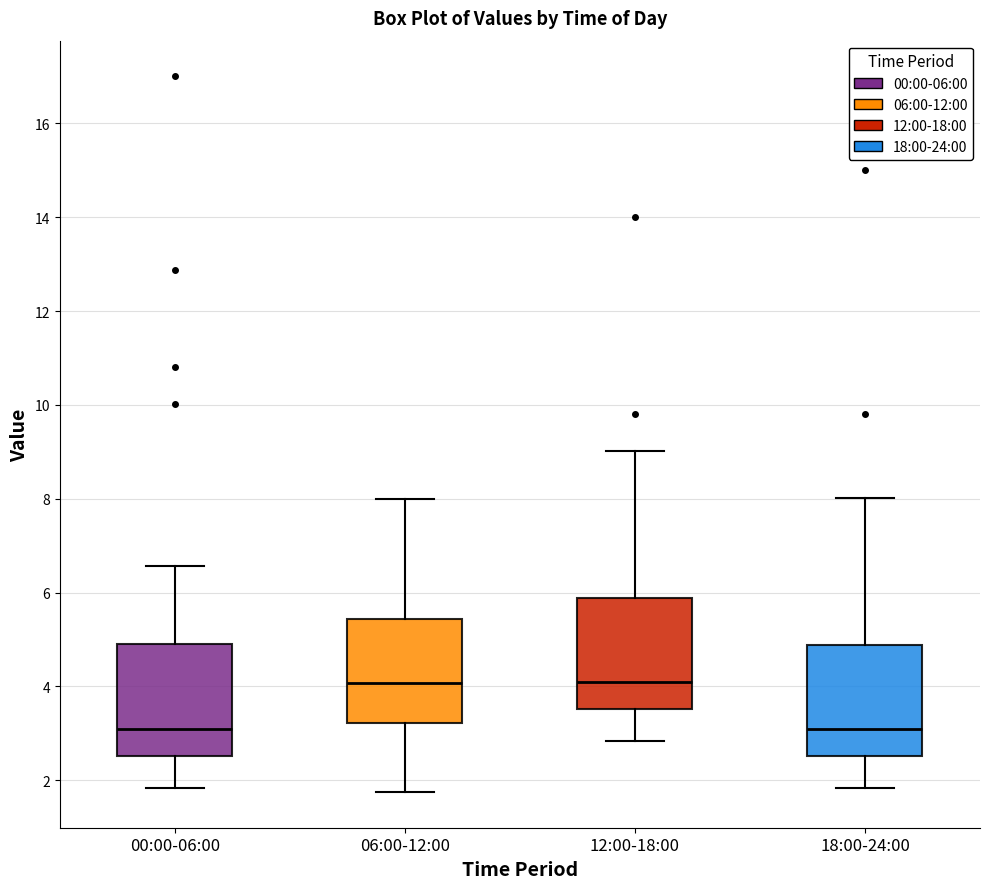

Reading left to right, read every box against the y-axis: the position of its median line, the range the box covers, and the ends of its whiskers. The values are not printed on the chart, so give them approximately, as read against the axis.

00:00-06:00: median 3.0, box 2.6 to 5.0, whiskers 1.8 to 6.6
06:00-12:00: median 4.0, box 3.2 to 5.4, whiskers 1.8 to 8.0
12:00-18:00: median 4.0, box 3.6 to 5.8, whiskers 2.8 to 9.0
18:00-24:00: median 3.0, box 2.6 to 4.8, whiskers 1.8 to 8.0